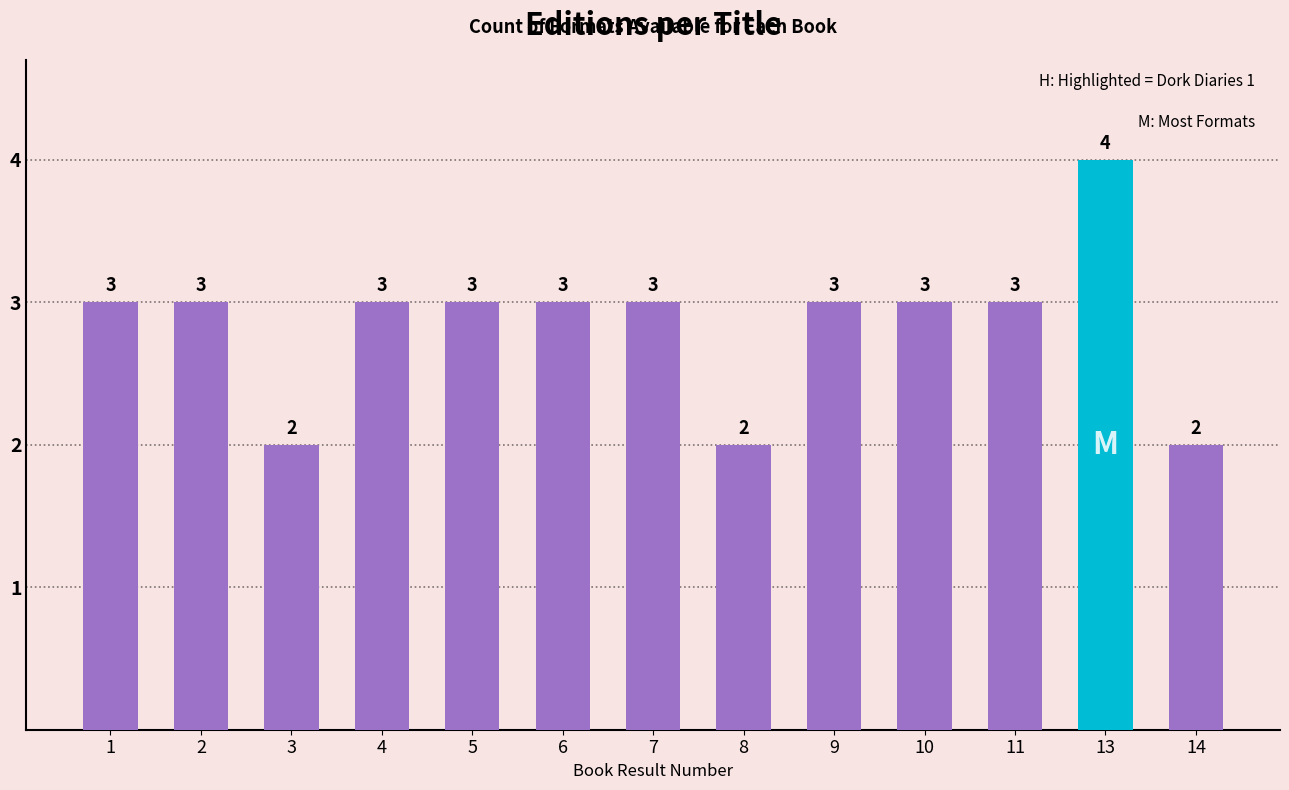

Reading left to right, list all the values displayed in this chart.

3	3	2	3	3	3	3	2	3	3	3	4	2